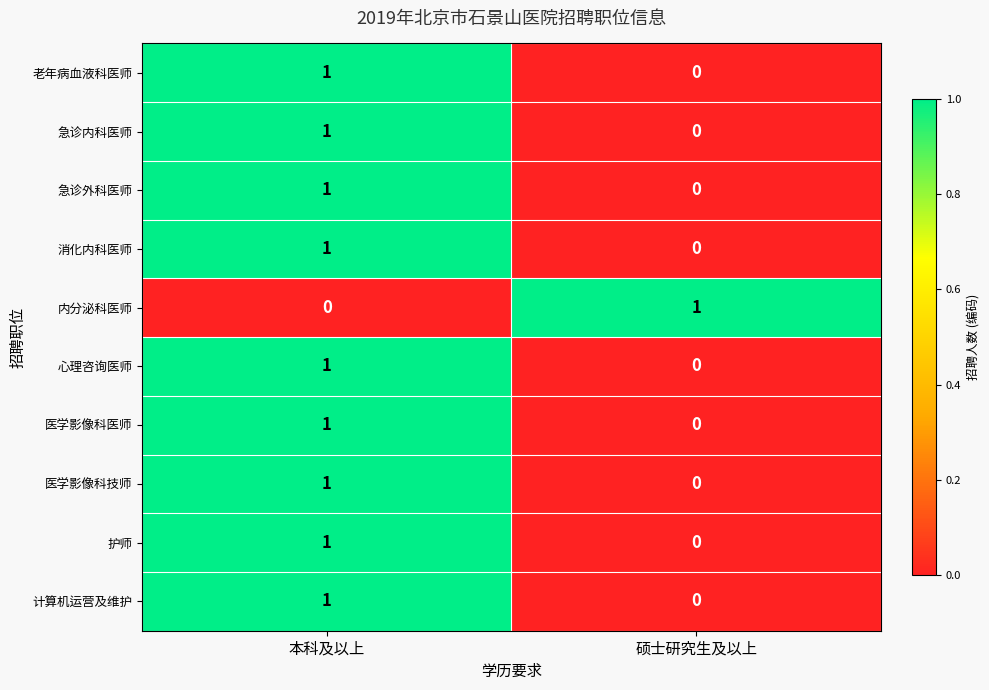

Reading left to right, list all the values displayed in this chart.

老年病血液科医师: 本科及以上=1	硕士研究生及以上=0
急诊内科医师: 本科及以上=1	硕士研究生及以上=0
急诊外科医师: 本科及以上=1	硕士研究生及以上=0
消化内科医师: 本科及以上=1	硕士研究生及以上=0
内分泌科医师: 本科及以上=0	硕士研究生及以上=1
心理咨询医师: 本科及以上=1	硕士研究生及以上=0
医学影像科医师: 本科及以上=1	硕士研究生及以上=0
医学影像科技师: 本科及以上=1	硕士研究生及以上=0
护师: 本科及以上=1	硕士研究生及以上=0
计算机运营及维护: 本科及以上=1	硕士研究生及以上=0